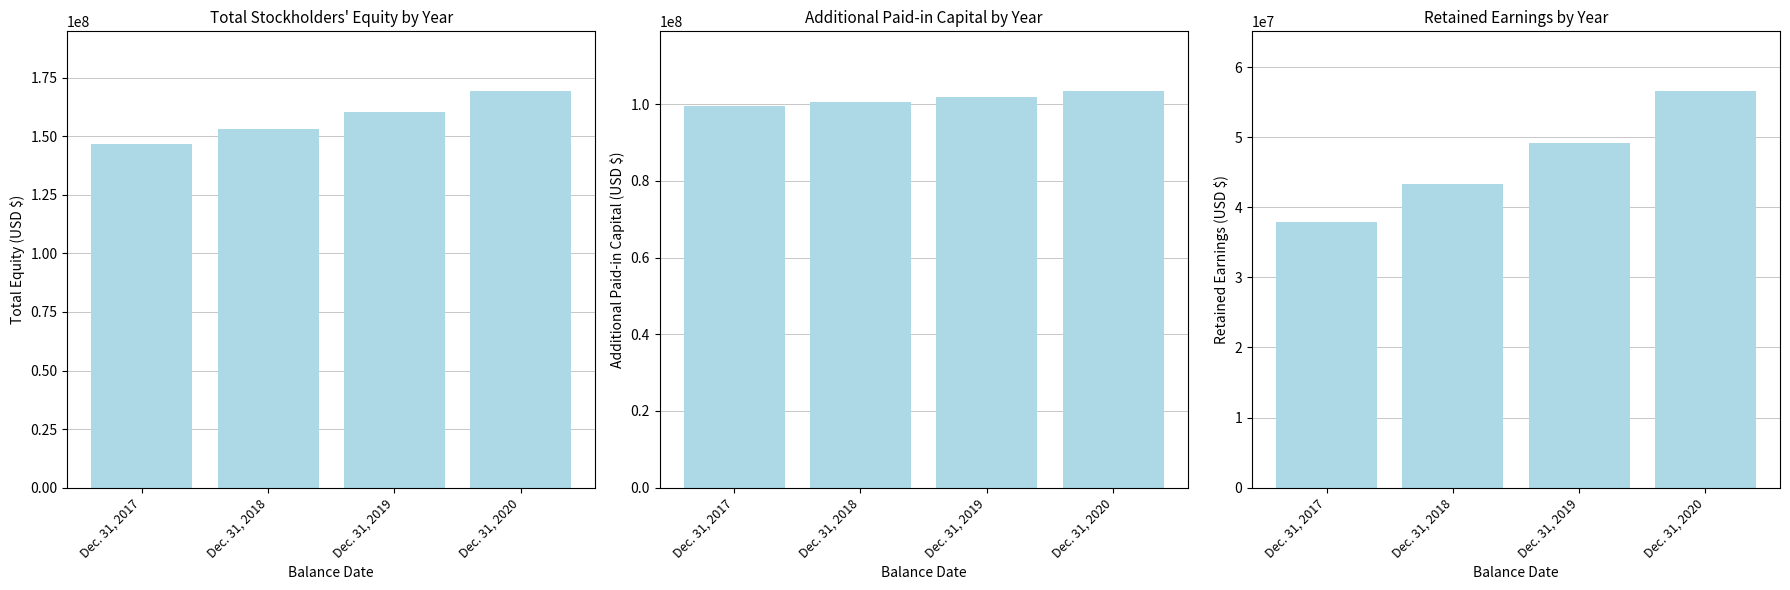

Is it true that Retained Earnings equals 43362000 at Dec. 31, 2018?

True